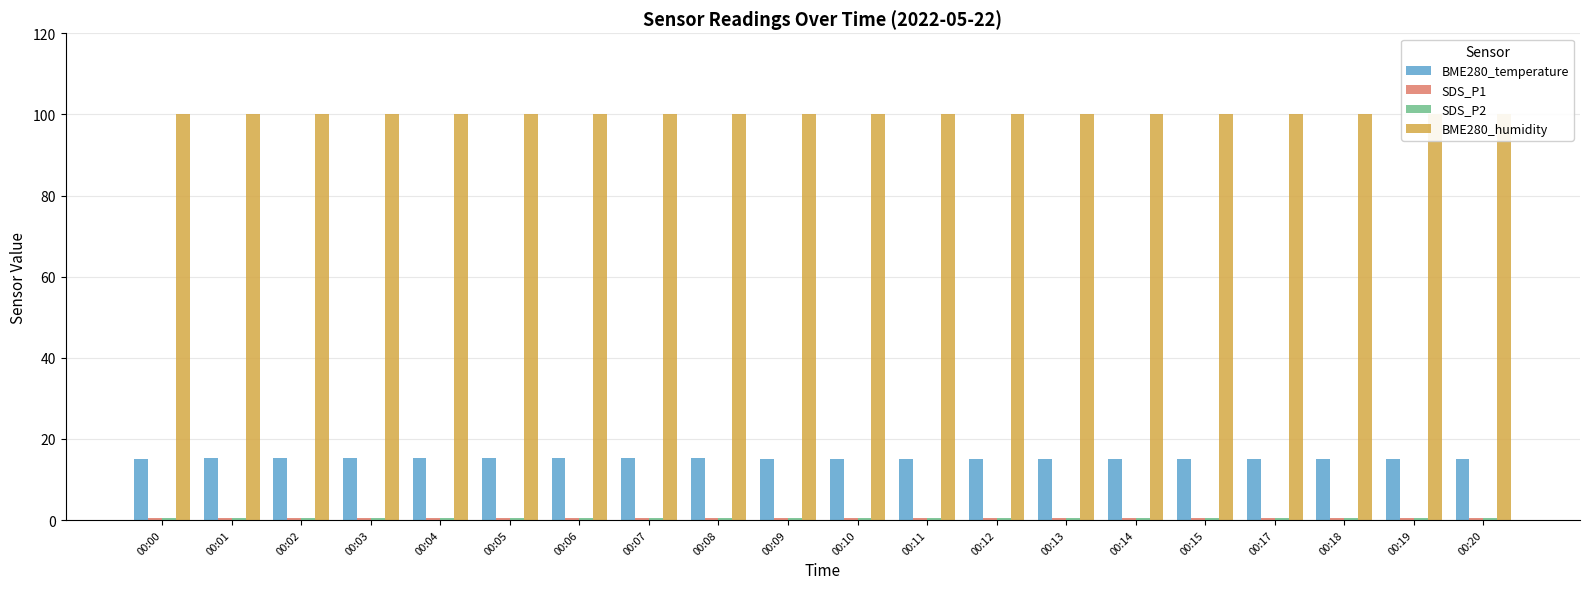

At which label does BME280_temperature reach its peak?

00:01